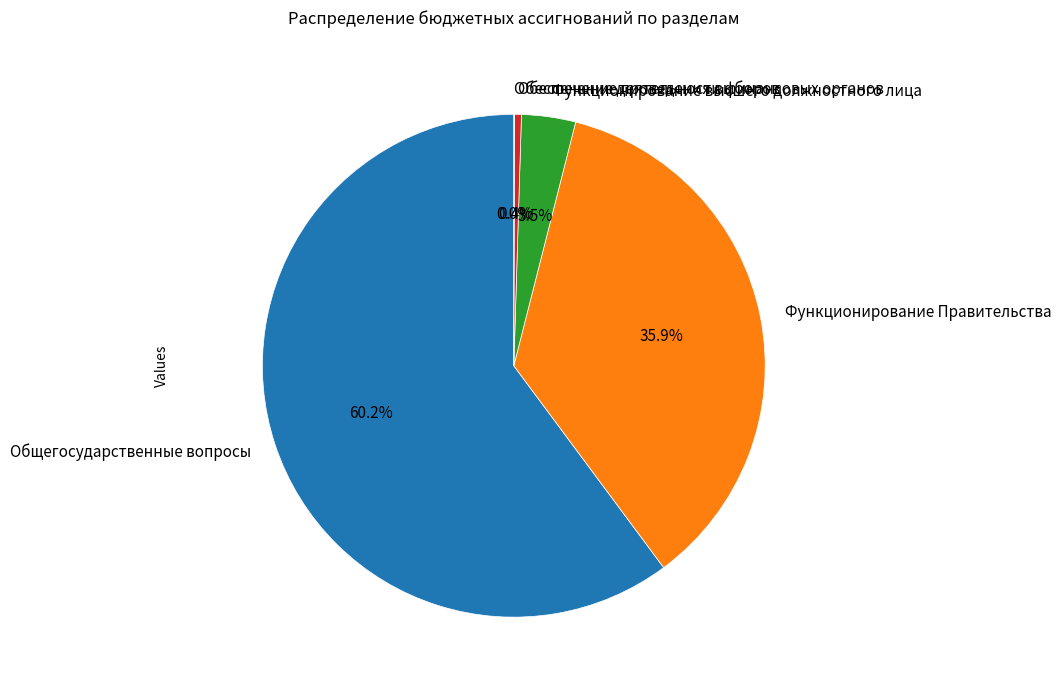

Which slice is the largest?

Общегосударственные вопросы